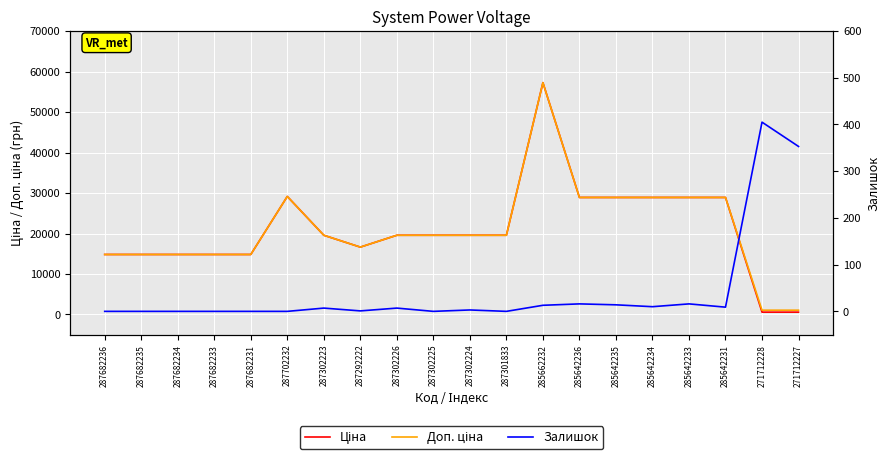

How many interior local peaks does the Залишок series have?

6